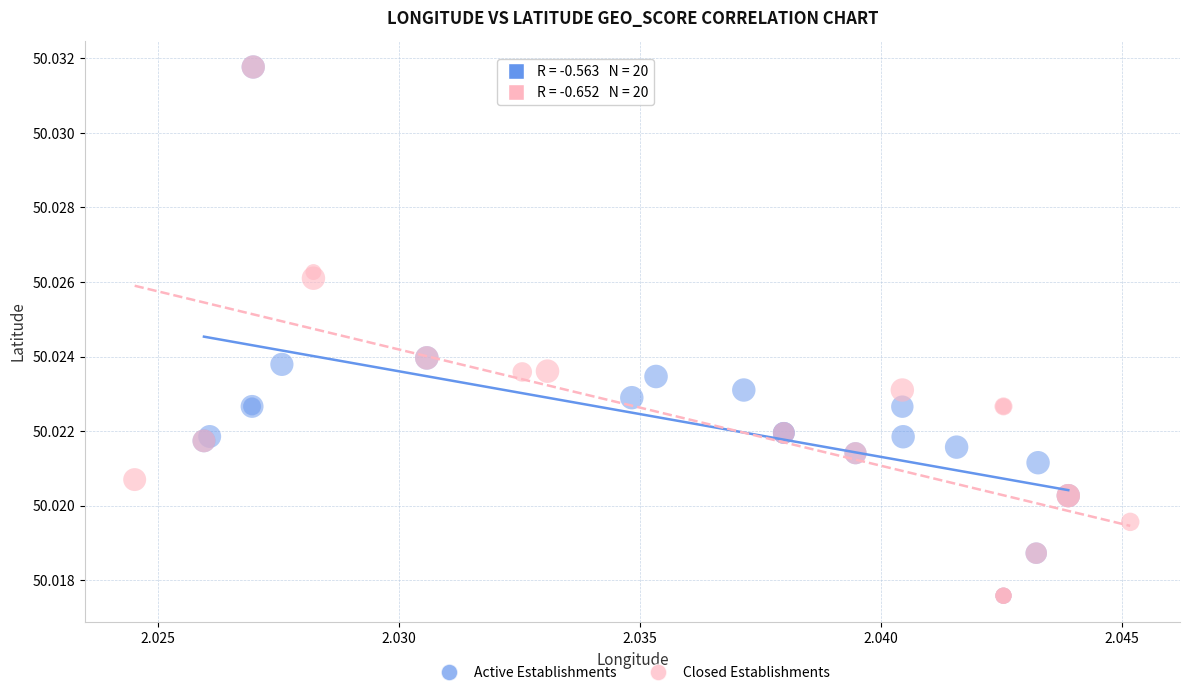

What are all the series names shown in the legend?

Active Establishments, Closed Establishments